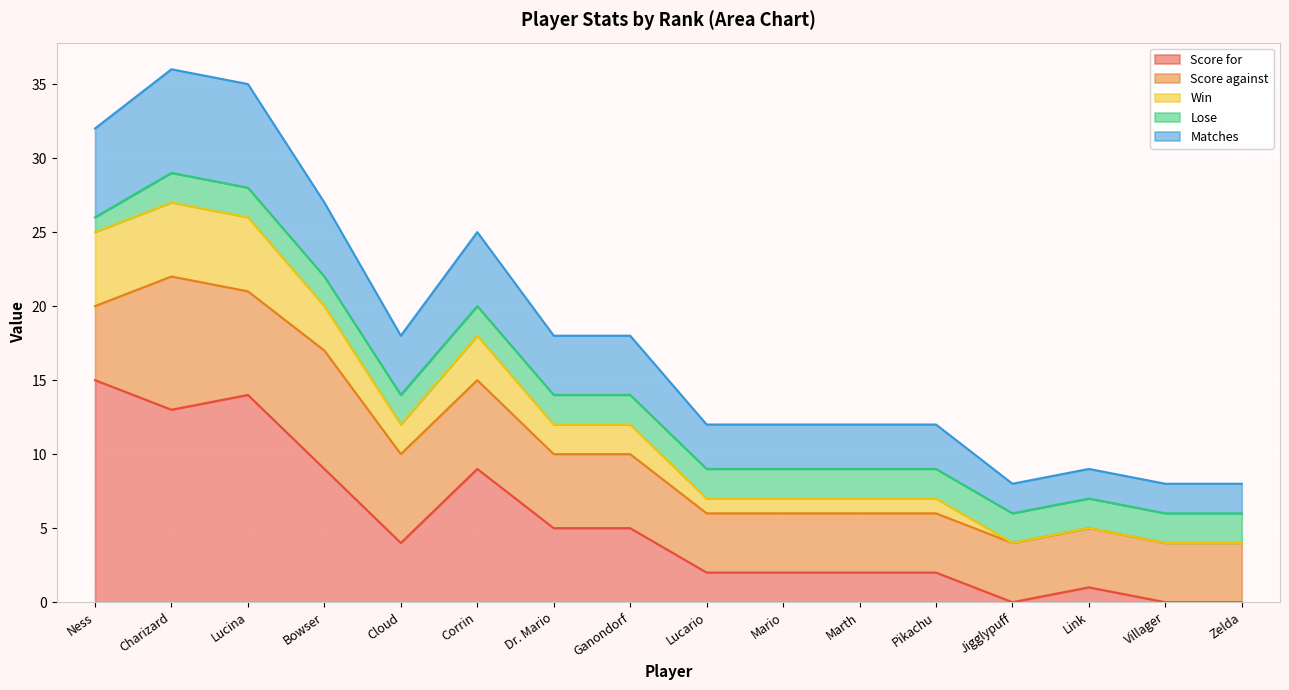

What is the sum of the Score for values at Link and Corrin?

10